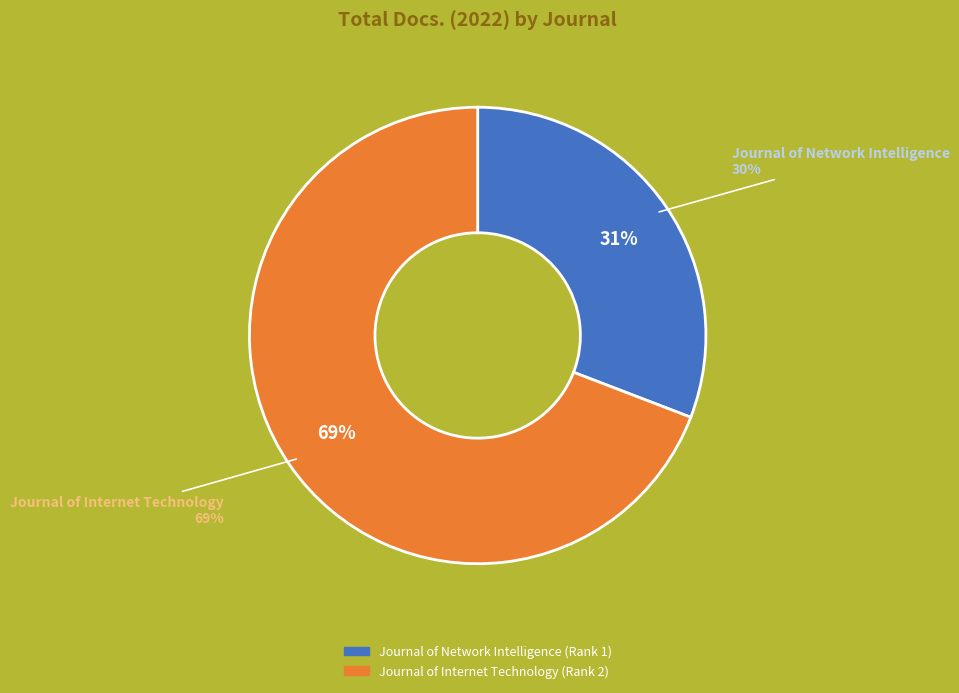

To the nearest percent, what is the average slice percentage?

50%